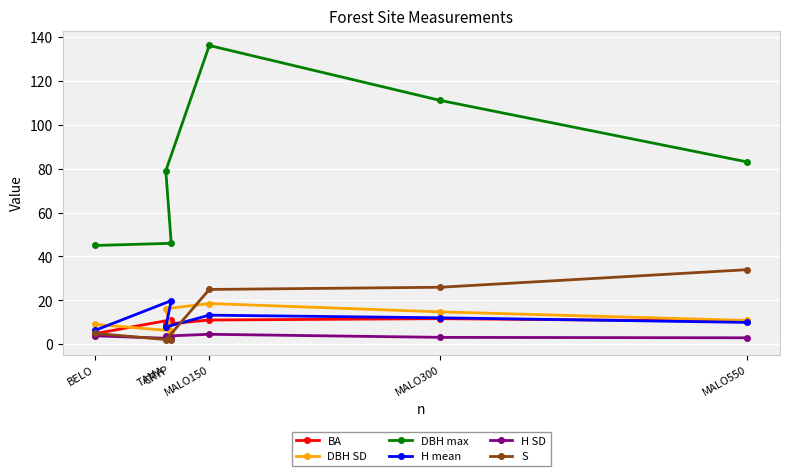

What is the lowest value of the S series?

2.0